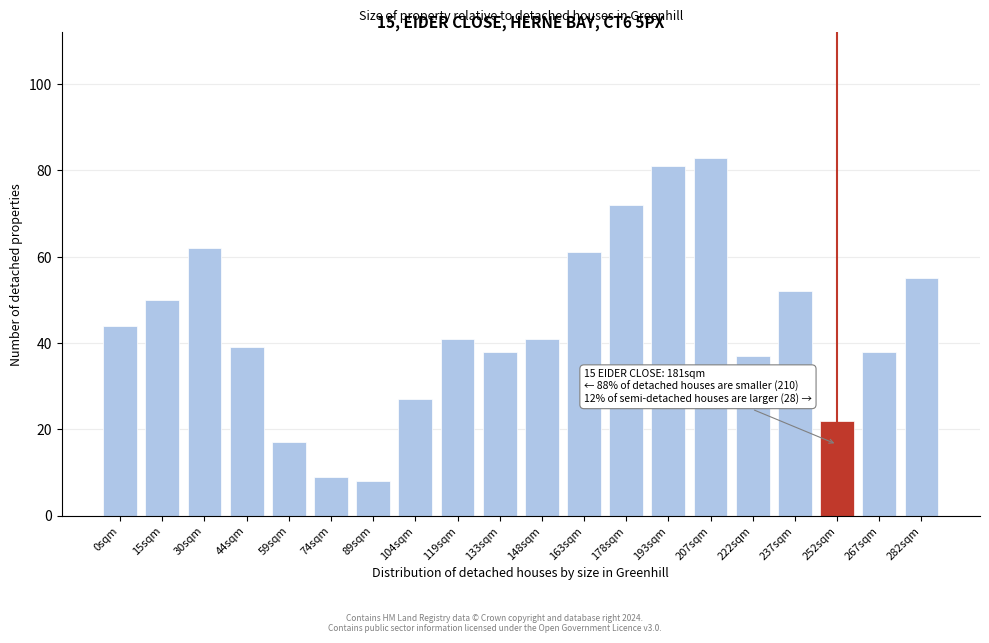

Reading left to right, transcribe all the data shown in this chart.

0sqm=44	15sqm=50	30sqm=62	44sqm=39	59sqm=17	74sqm=9	89sqm=8	104sqm=27	119sqm=41	133sqm=38	148sqm=41	163sqm=61	178sqm=72	193sqm=81	207sqm=83	222sqm=37	237sqm=52	252sqm=22	267sqm=38	282sqm=55